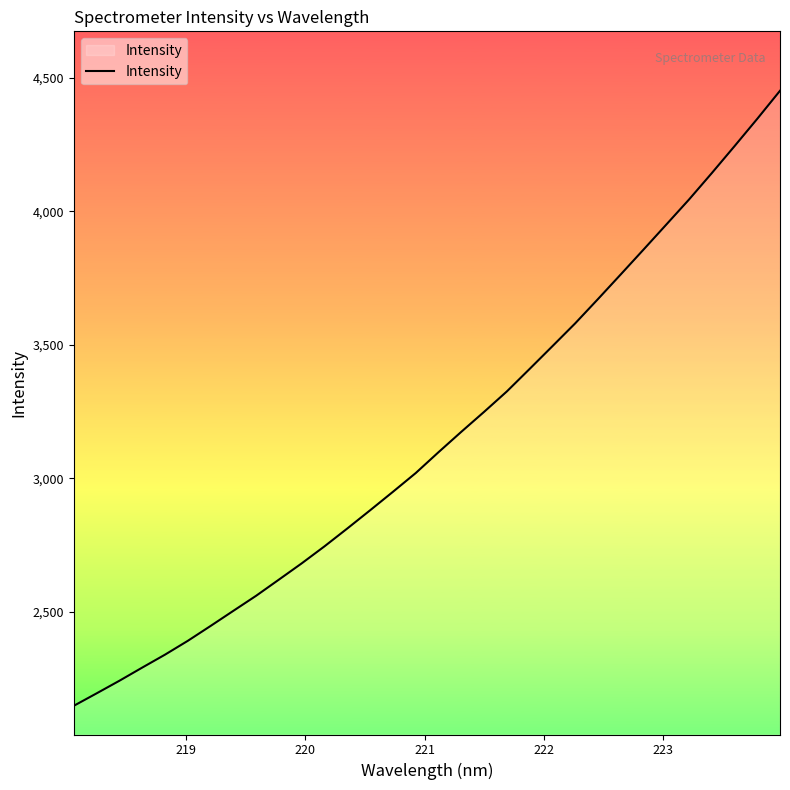

What is the minimum value shown in the chart?

2148.6